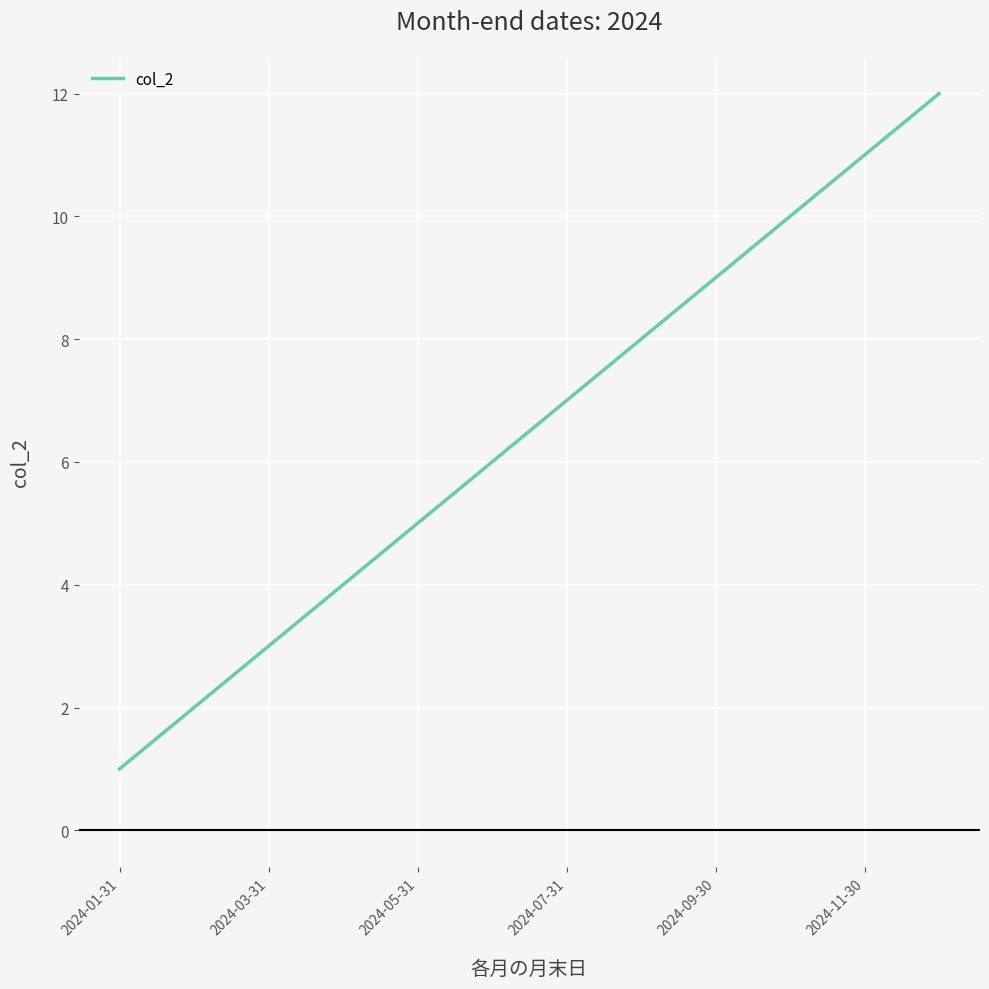

What is the difference between the maximum and minimum values?

11